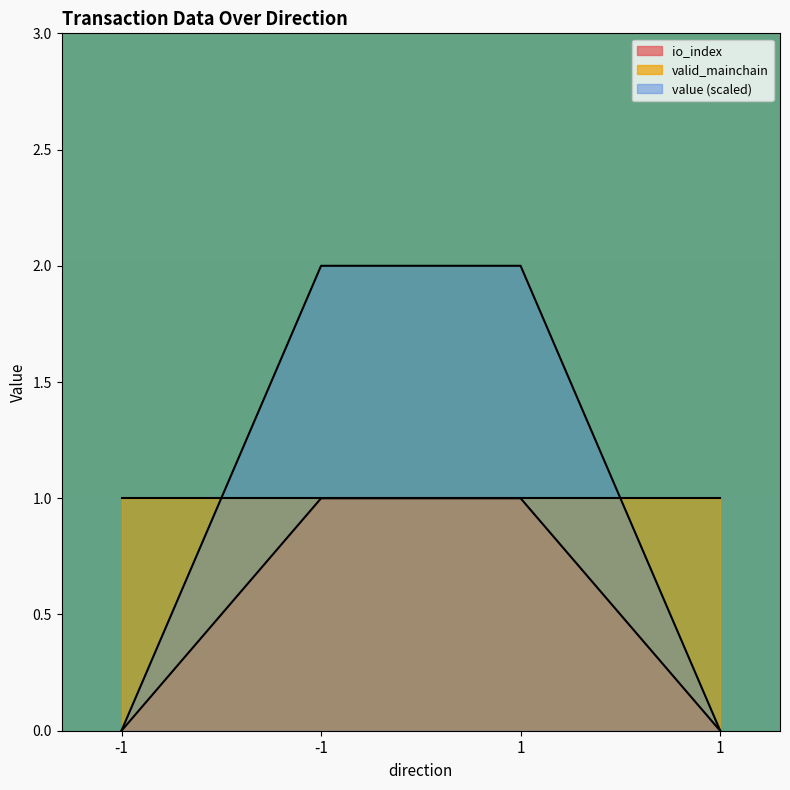

What is the greatest value displayed?

2.0